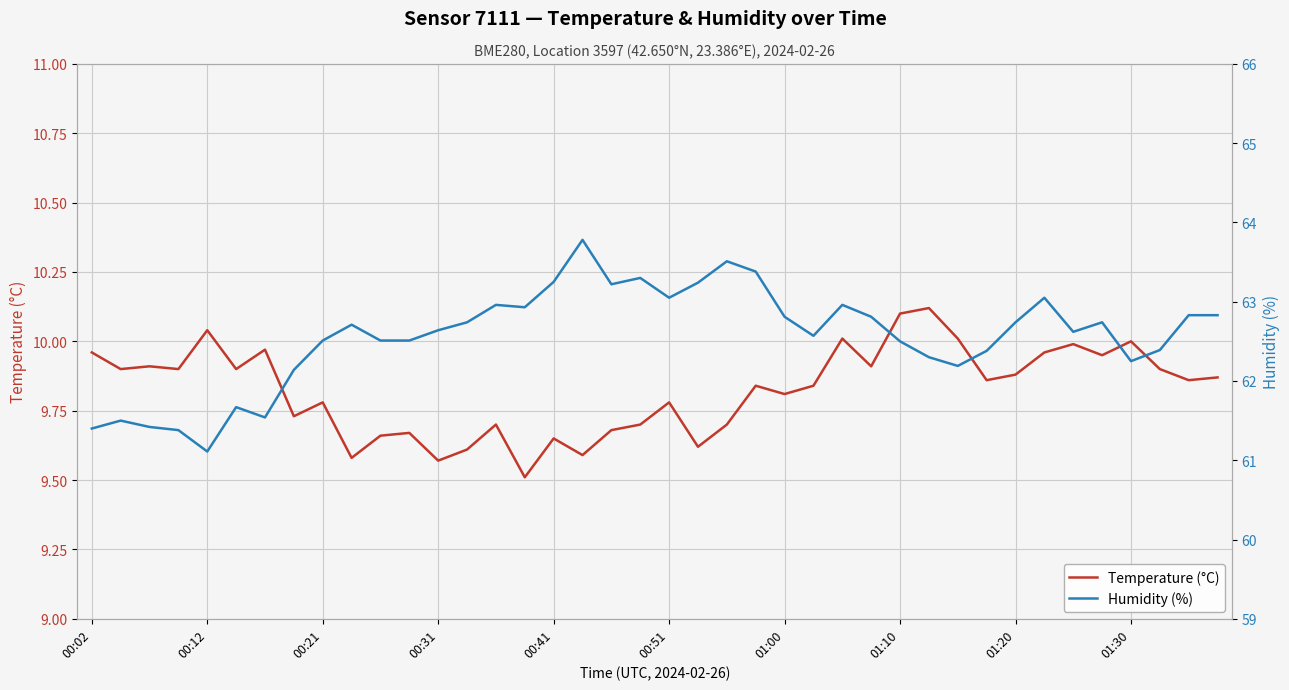

True or false: Temperature (°C) and Humidity (%) intersect in this chart.

False